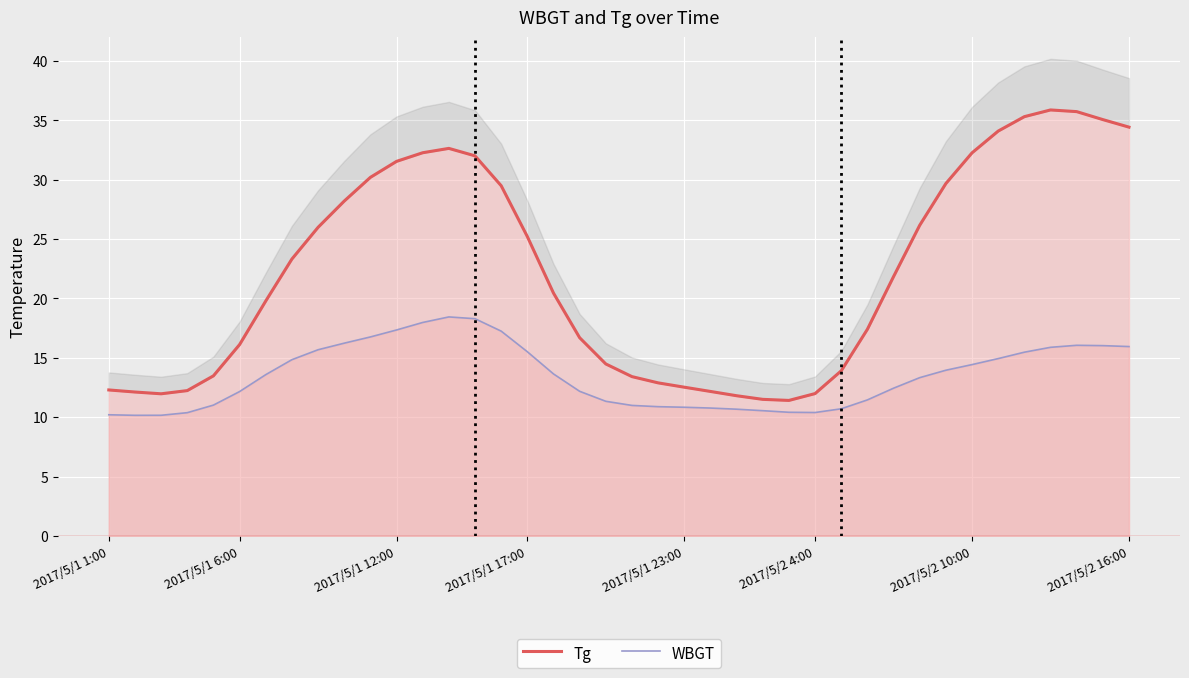

Which series has the widest spread of values?

Tg